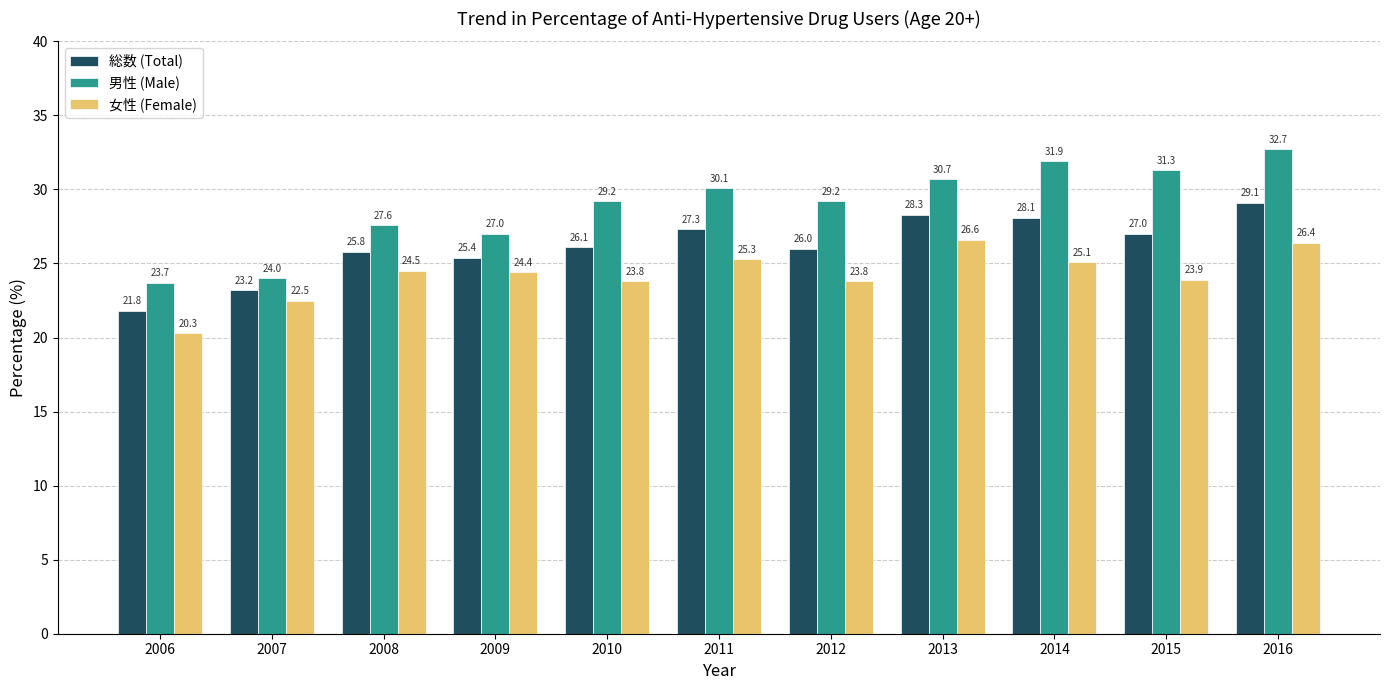

Which series has the largest range (max minus min)?

男性 (Male)